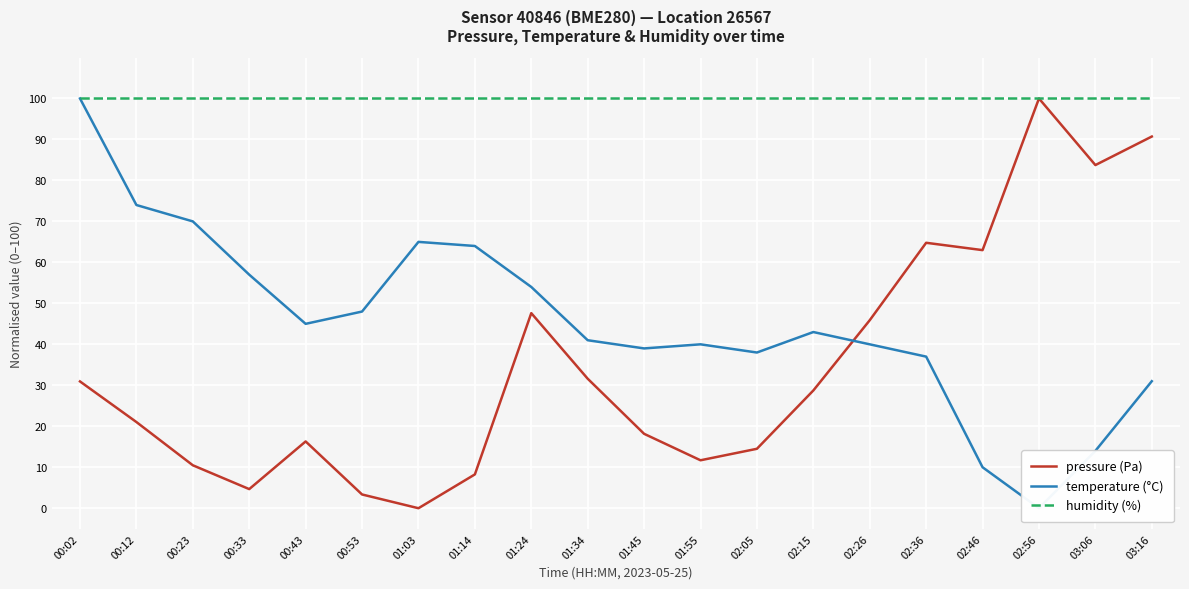

After their last crossing, which series has the higher values: temperature (°C) or pressure (Pa)?

pressure (Pa)